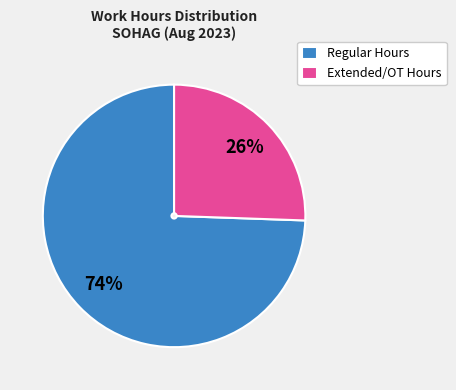

What is the largest slice in the pie chart?

Regular Hours